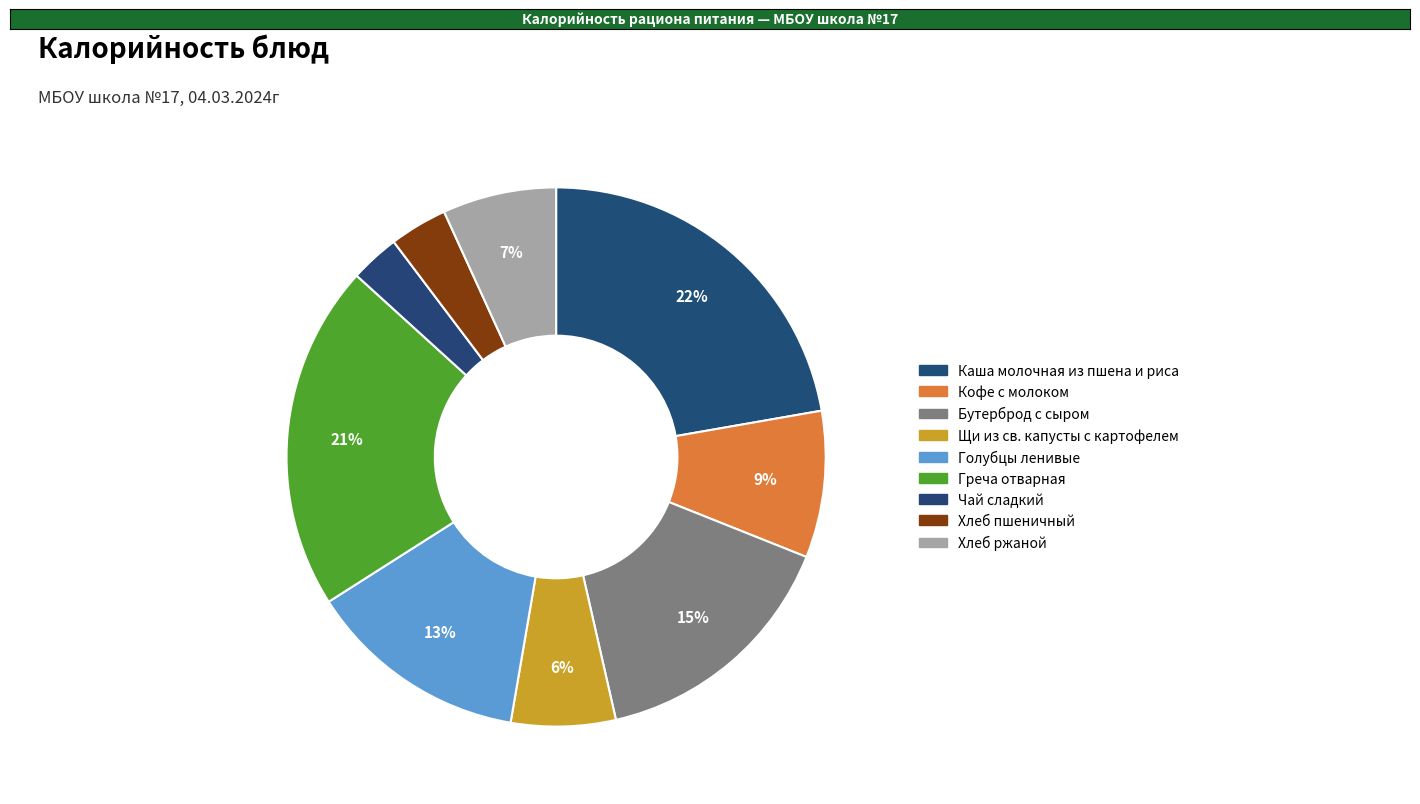

Count the number of slices in the pie.

9